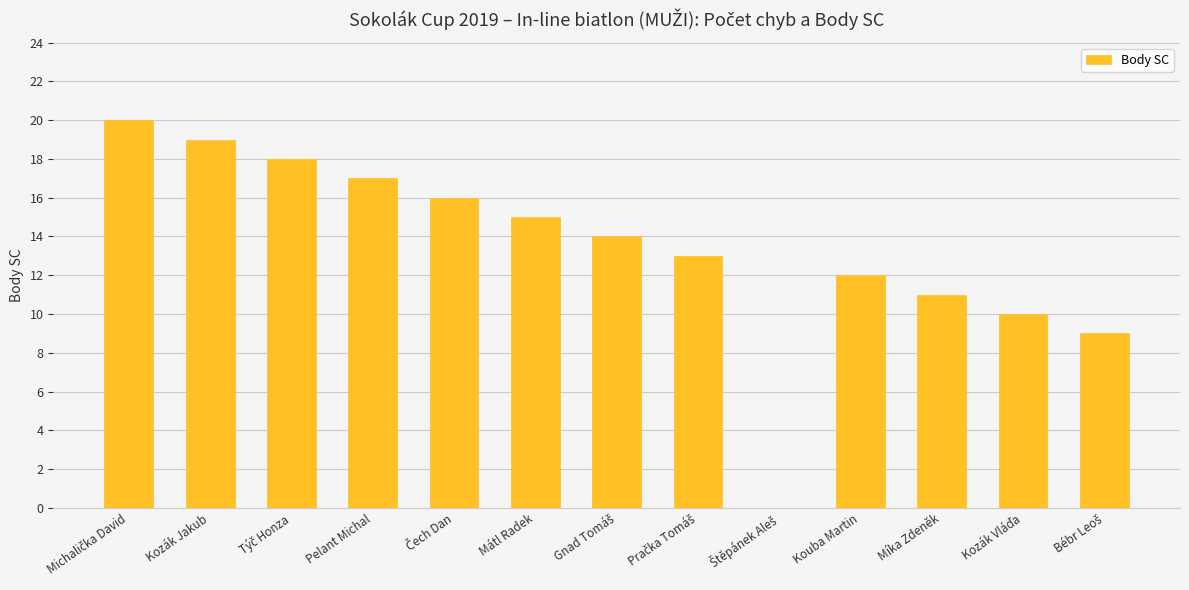

What is the approximate value at Kozák Jakub, to the nearest 5?

20